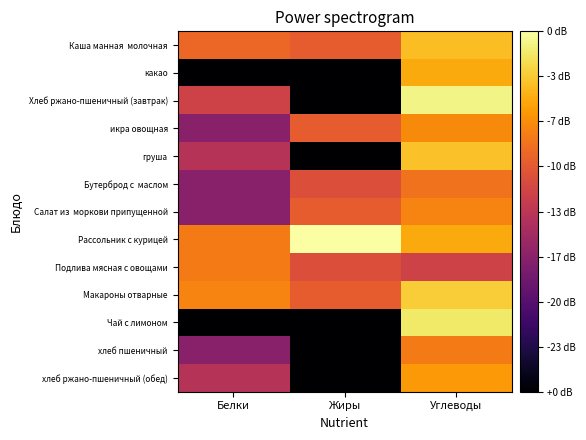

Which series has the largest total across all categories?

Рассольник с курицей